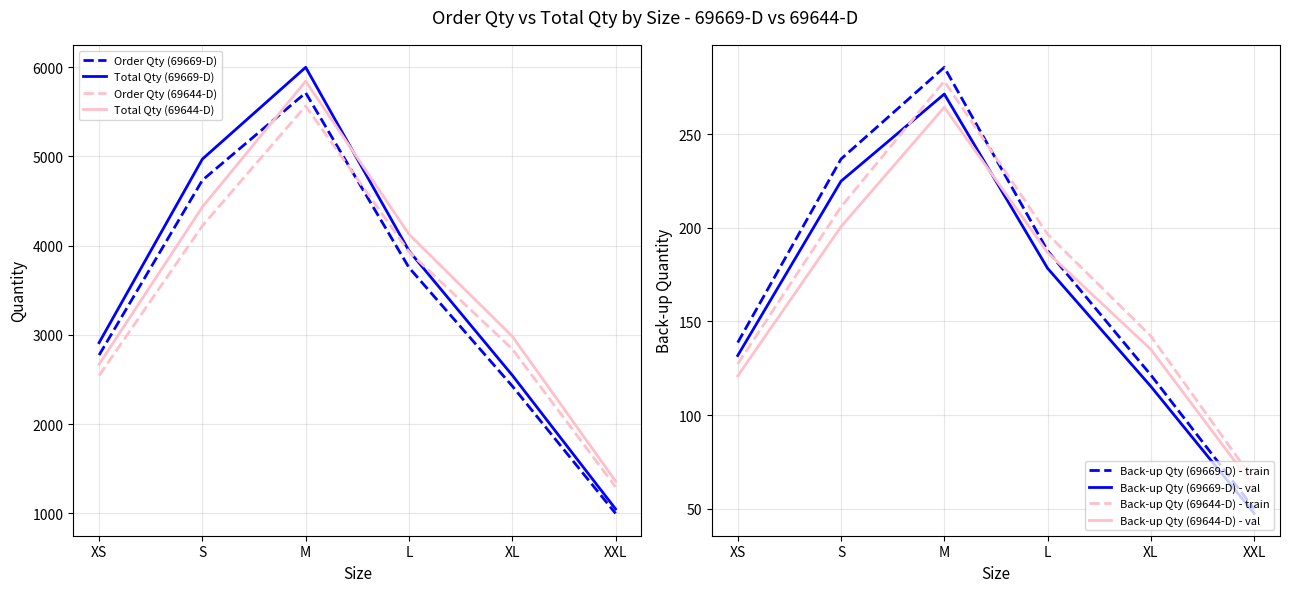

How many distinct data groups are displayed?

4